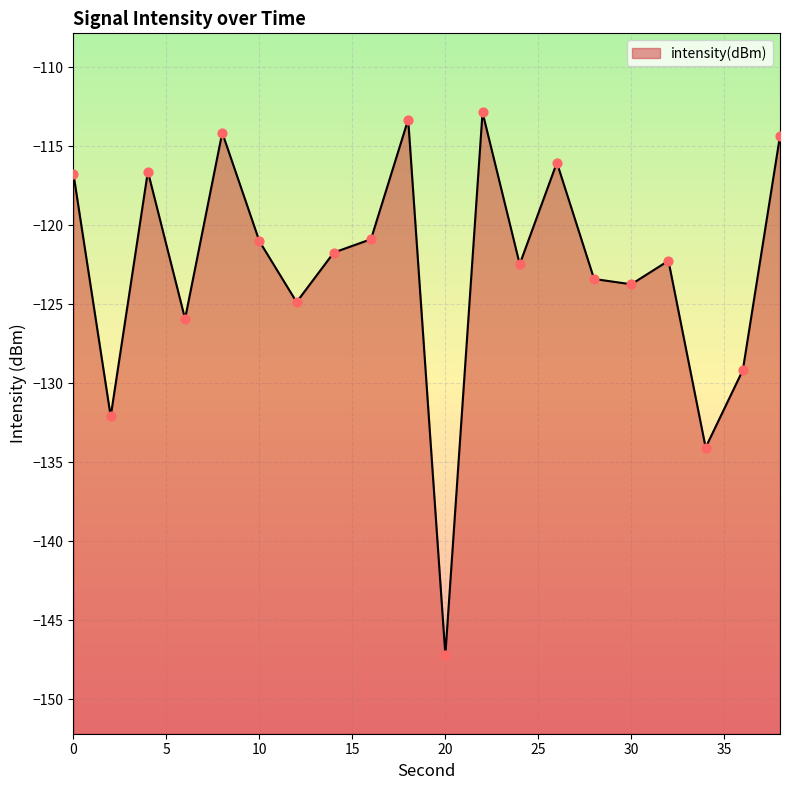

What is the change in value from 8 to 12?

-10.7